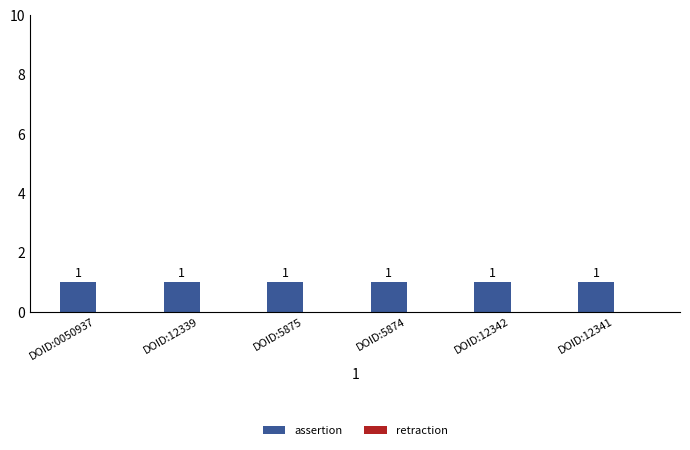

Rank the categories by assertion value from lowest to highest.

DOID:0050937, DOID:12339, DOID:5875, DOID:5874, DOID:12342, DOID:12341